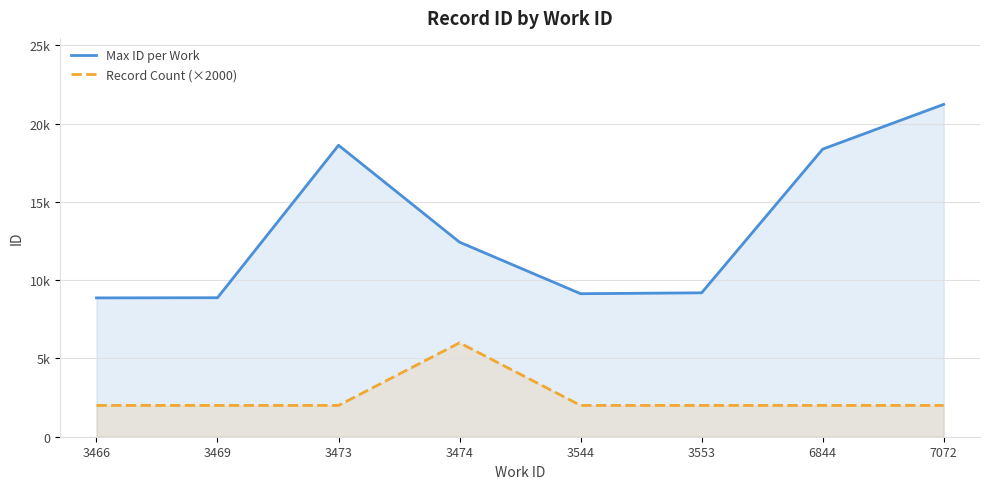

What is the value of the Max ID per Work point at the 6th from the left?

9194